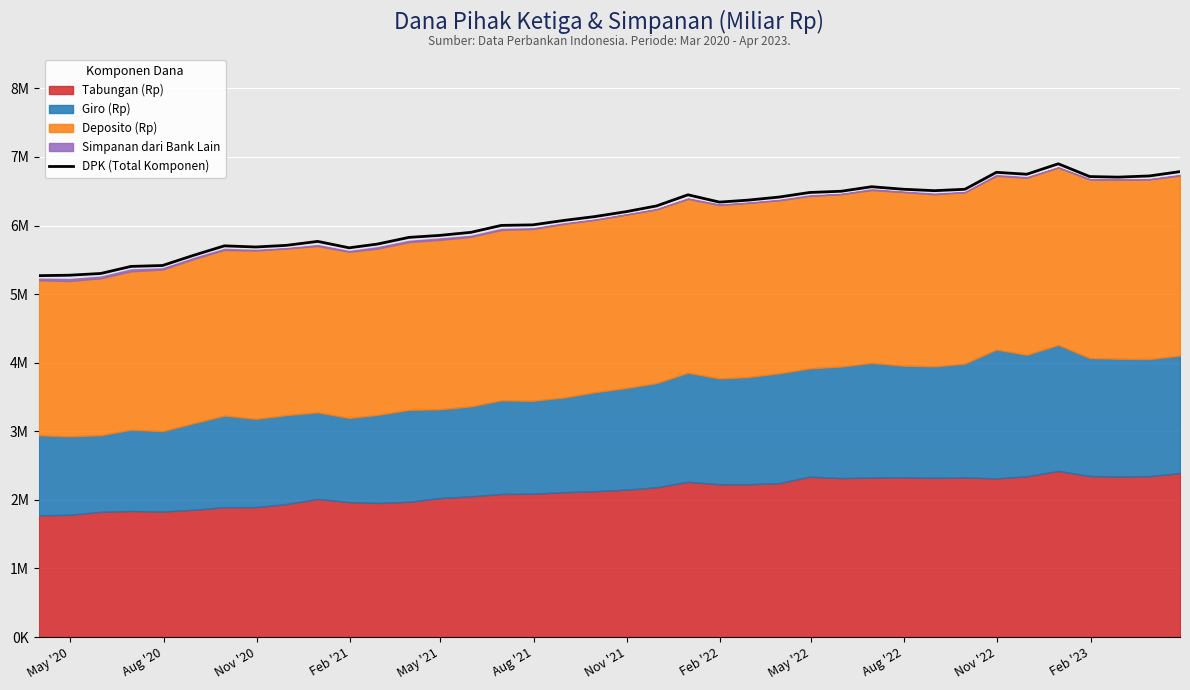

How many interior local valleys (lower than both neighbors) does the data have?

6